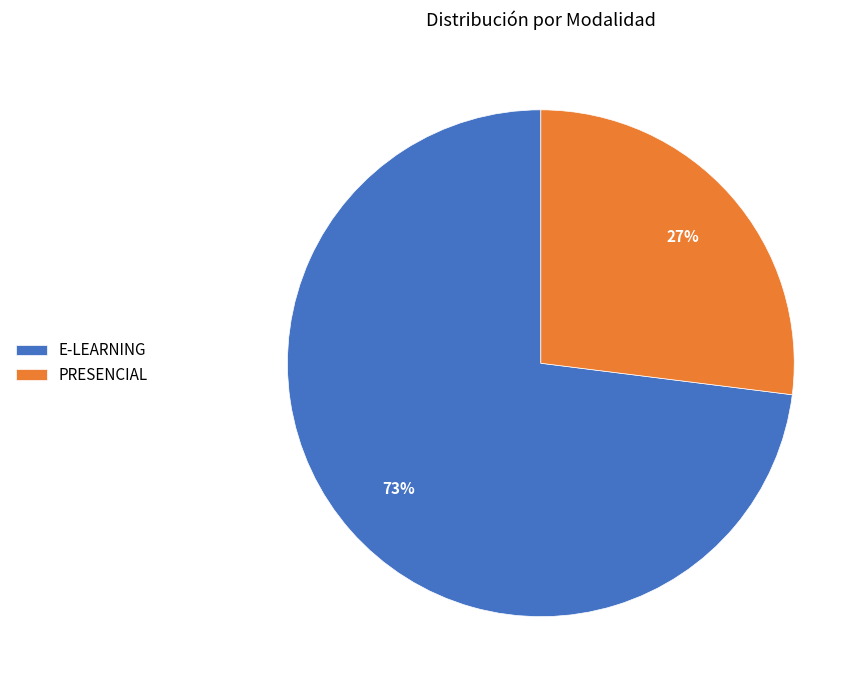

Which has a higher value, PRESENCIAL or E-LEARNING?

E-LEARNING